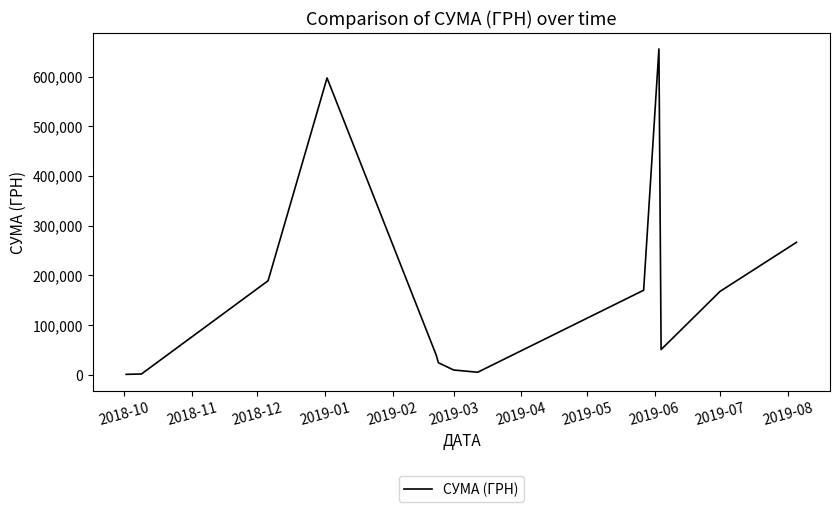

What is the difference between the maximum and minimum values?

654993.1